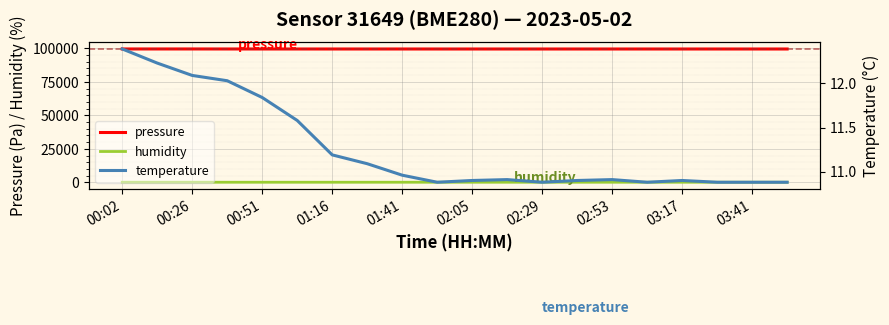

How many data points does each series have?

20